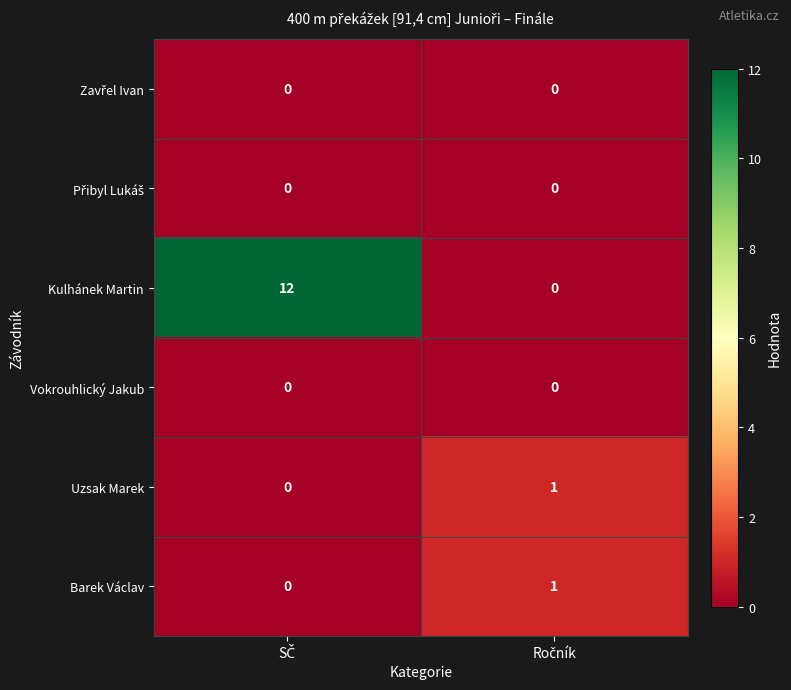

Which series has the largest total across all categories?

Kulhánek Martin